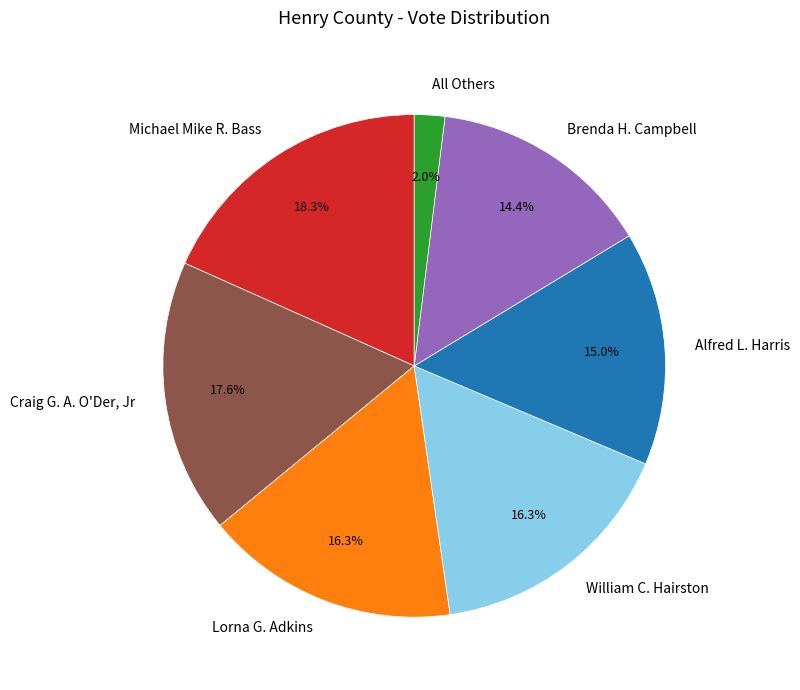

To the nearest percent, what is the average slice percentage?

14%